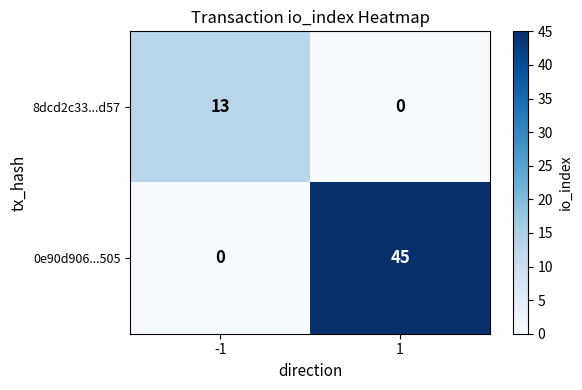

Which series has the largest total across all categories?

0e90d906...505